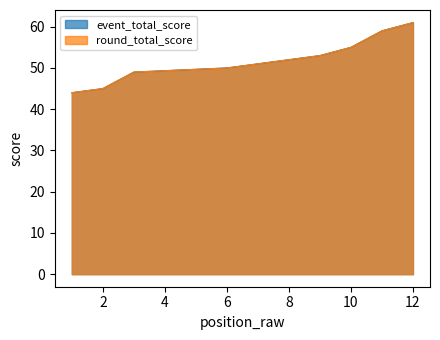

At which category is the sum across all series the highest?

12